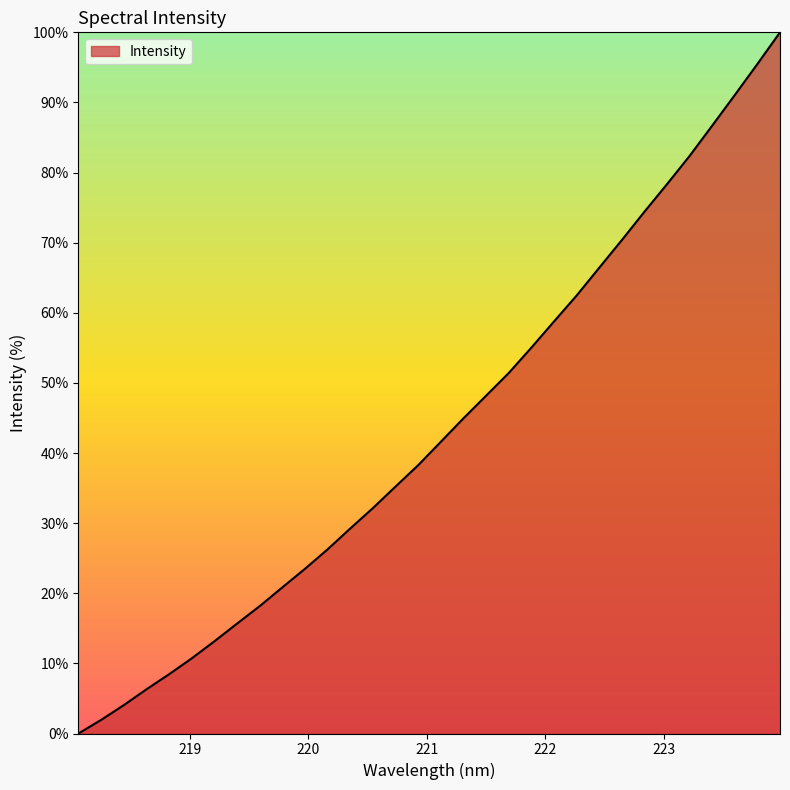

What is the maximum value shown in the chart?

100.0